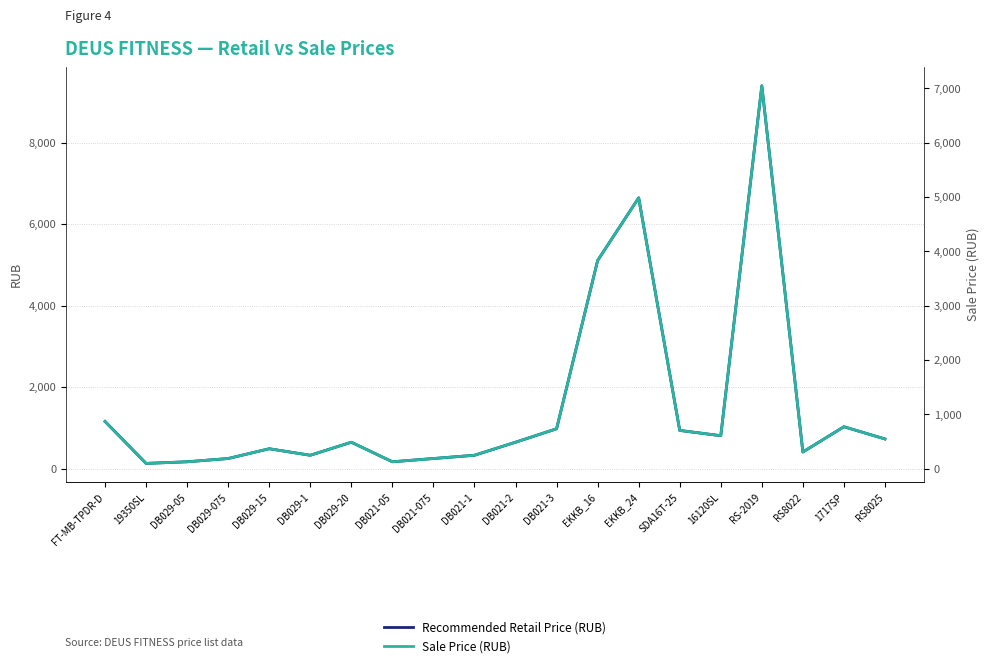

True or false: Recommended Retail Price (RUB) has more than 2 interior local peaks.

True